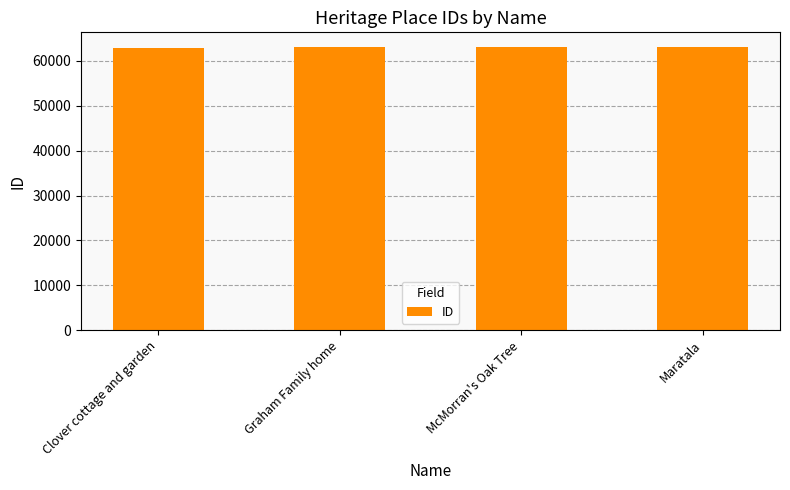

What is the greatest value displayed?

63209